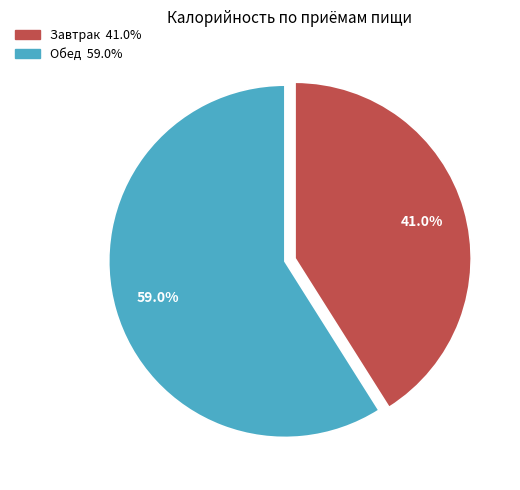

Count the number of slices in the pie.

2